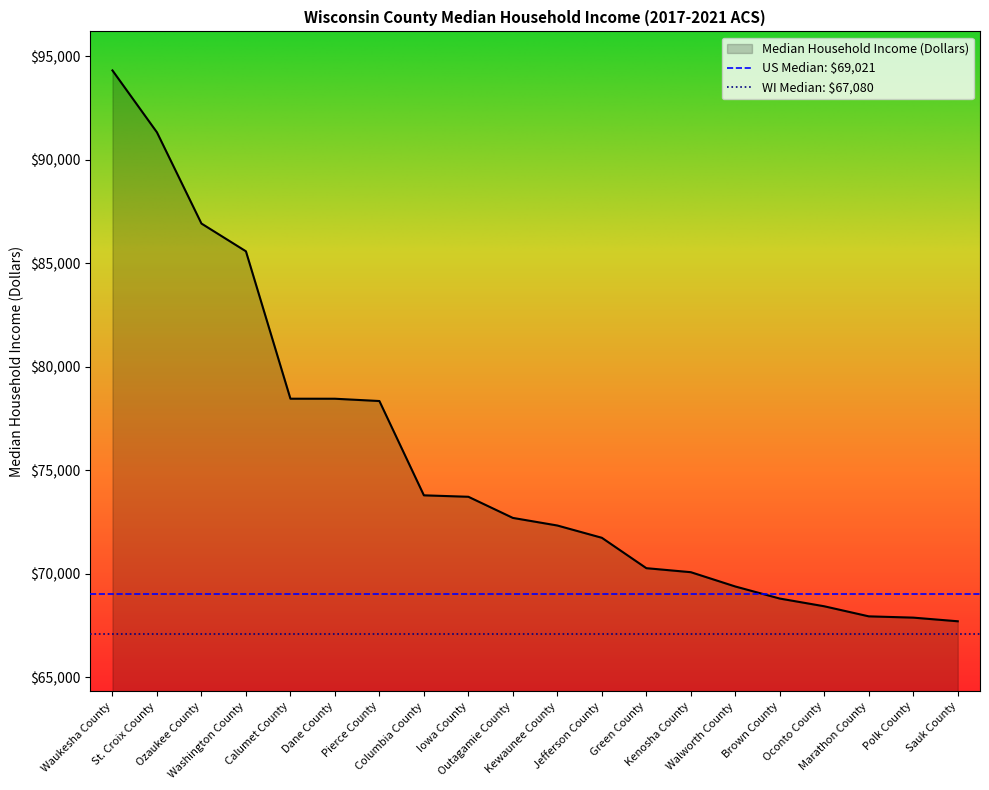

What is the label of the 3rd point from the left?

Ozaukee County